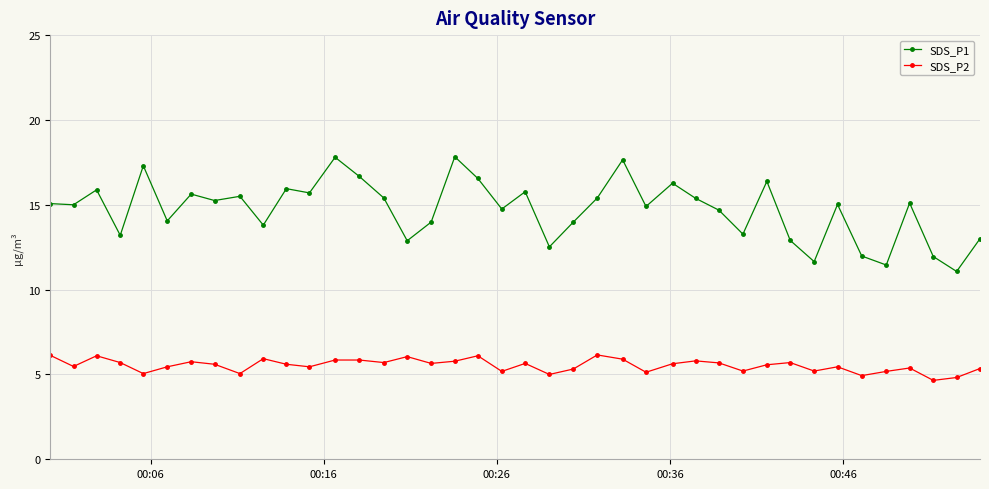

What is the difference between the maximum and second lowest values in the SDS_P2 series?

1.3